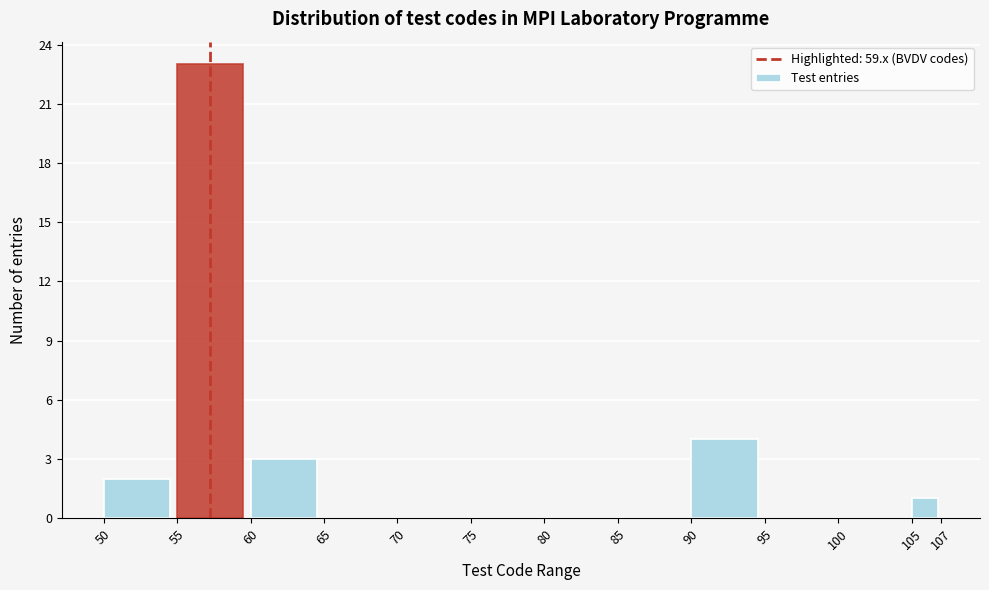

Reading left to right, transcribe this chart: for each bar, give the range it covers on the x-axis and its height. The values are not printed on the chart, so give them approximately, as read against the axis.

50 to 55: 2
55 to 60: 23
60 to 65: 3
65 to 70: 0
70 to 75: 0
75 to 80: 0
80 to 85: 0
85 to 90: 0
90 to 95: 4
95 to 100: 0
100 to 105: 0
105 to 107: 1